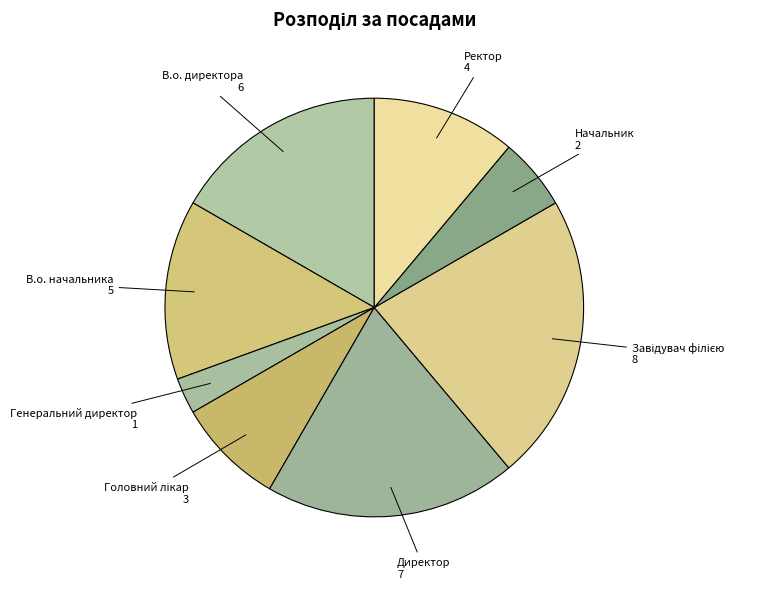

Count the number of slices in the pie.

8